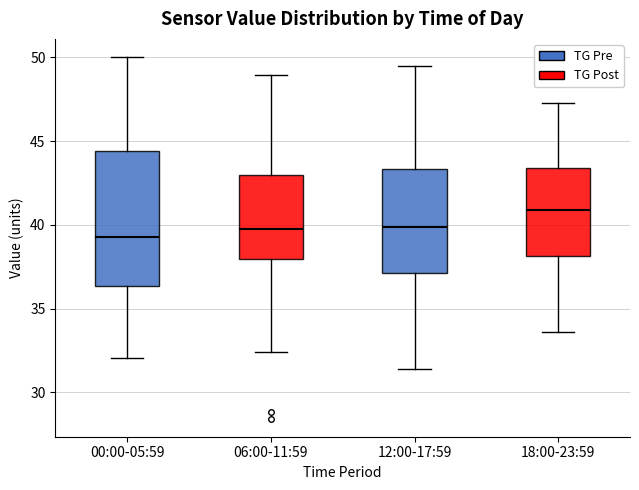

Reading left to right, transcribe this box plot: for each box, give where its median line is, the range the box spans, and where its two whiskers end, as read against the y-axis. The values are not printed on the chart, so give them approximately, as read against the axis.

00:00-05:59: median 39.5, box 36.5 to 44.5, whiskers 32.0 to 50.0
06:00-11:59: median 39.5, box 38.0 to 43.0, whiskers 32.5 to 49.0
12:00-17:59: median 40.0, box 37.0 to 43.5, whiskers 31.5 to 49.5
18:00-23:59: median 41.0, box 38.0 to 43.5, whiskers 33.5 to 47.5